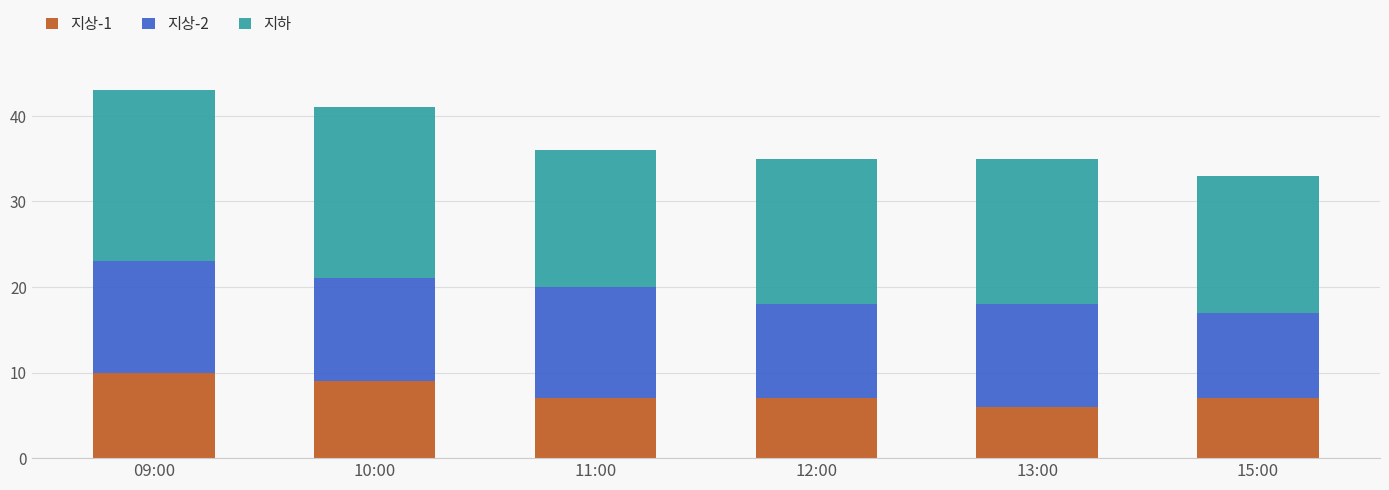

Count the number of categories in the chart.

6